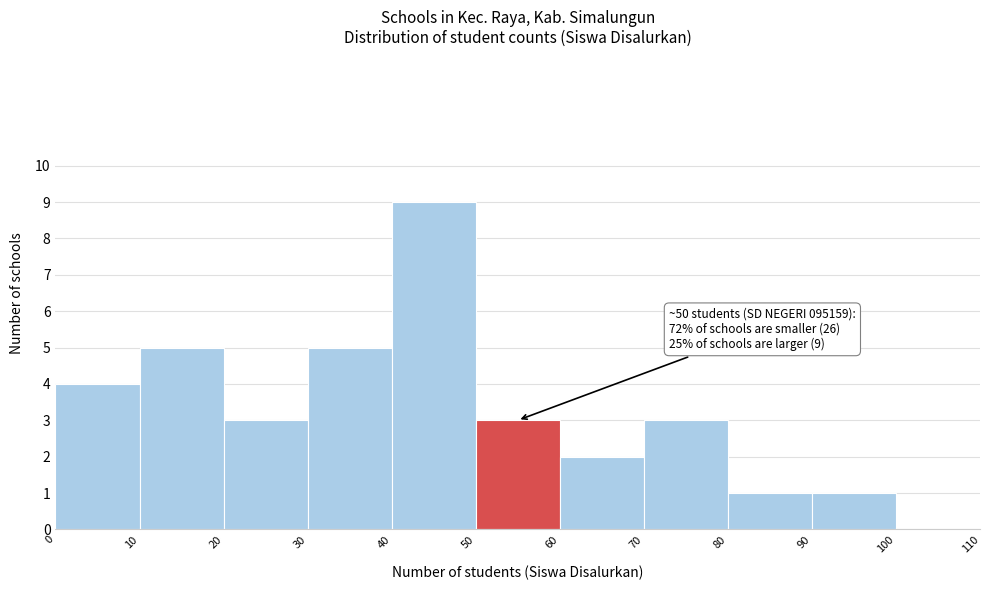

Over which range of the x-axis is the bar tallest?

40 to 50